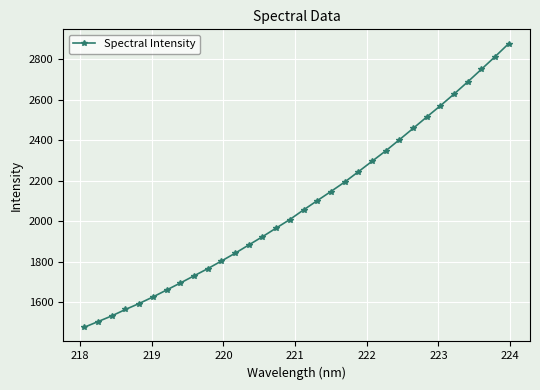

What is the difference between the second highest and minimum values?

1339.3